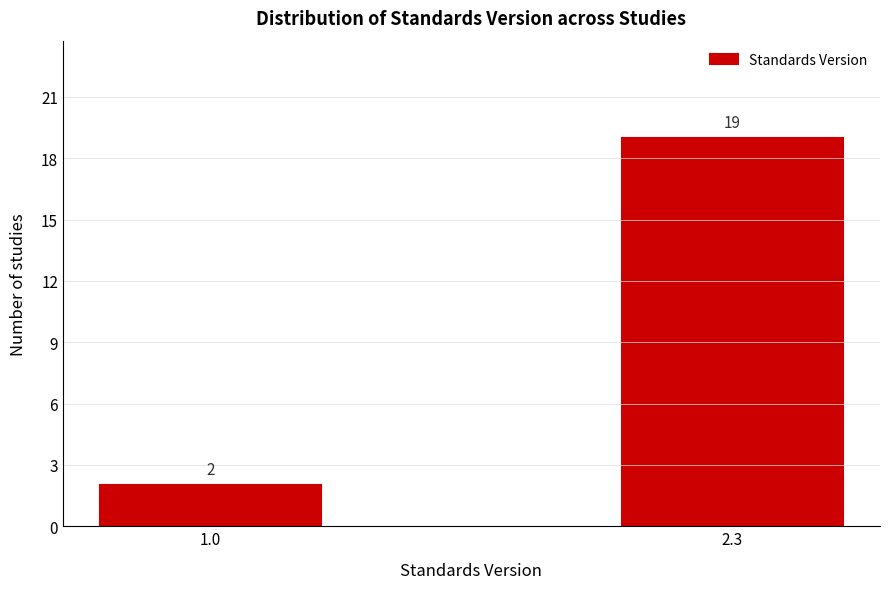

Reading right to left, list all the values displayed in this chart.

2.3=19	1.0=2